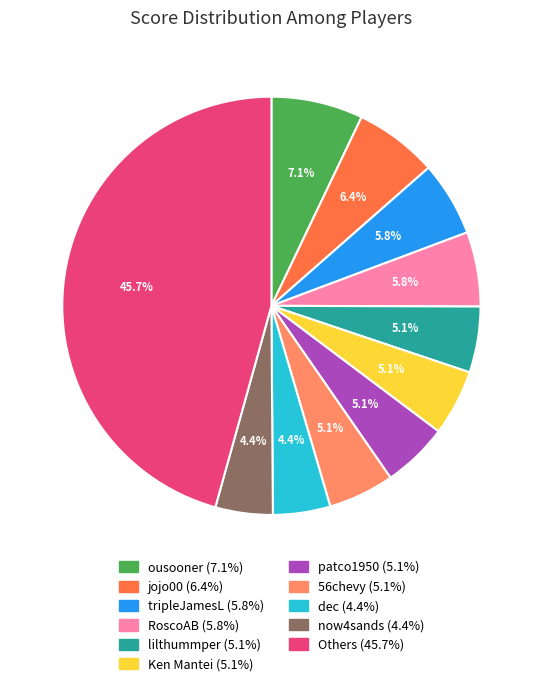

To the nearest percent, what is the average slice percentage?

9%